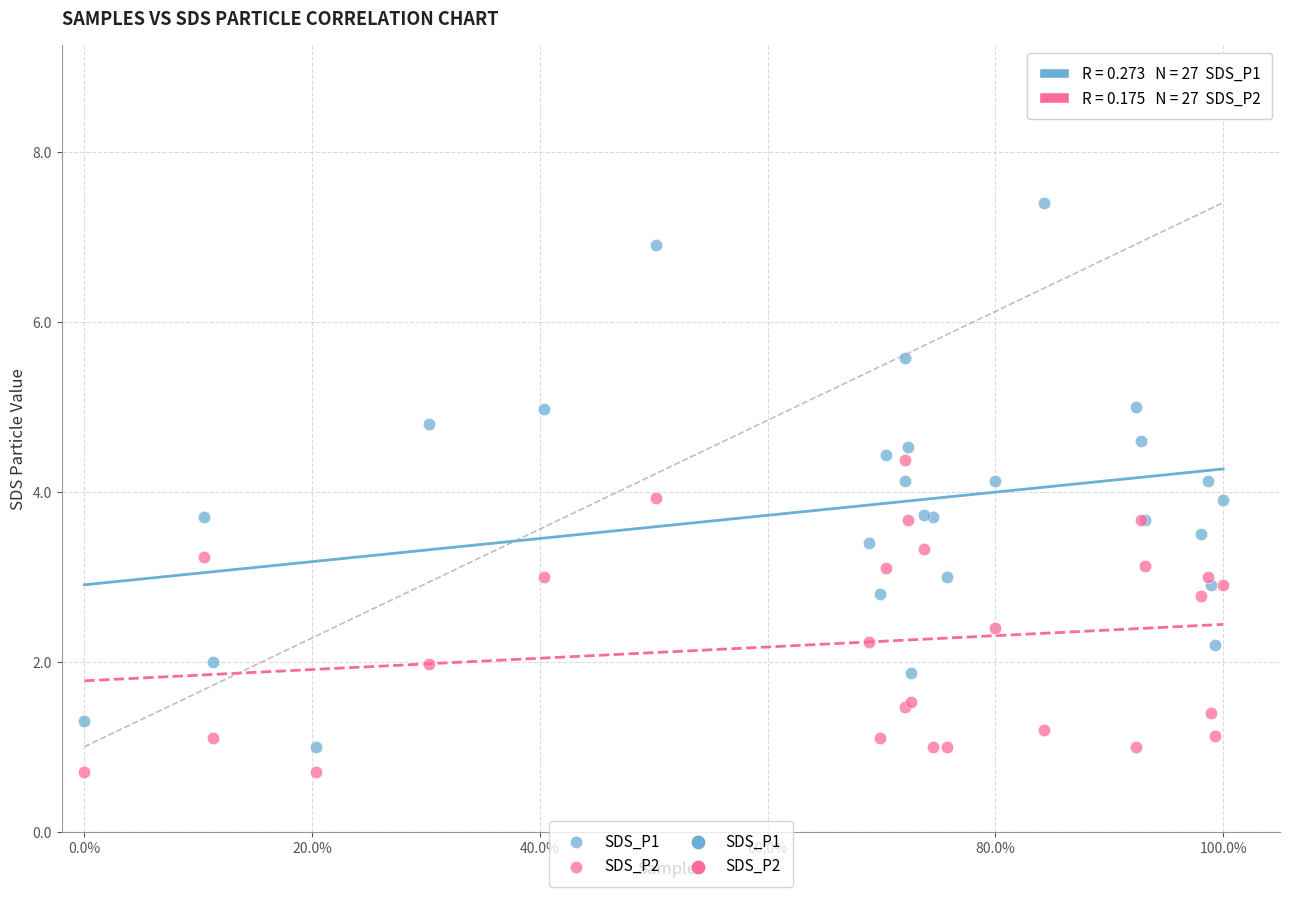

Which series contains the highest Y value?

SDS_P1